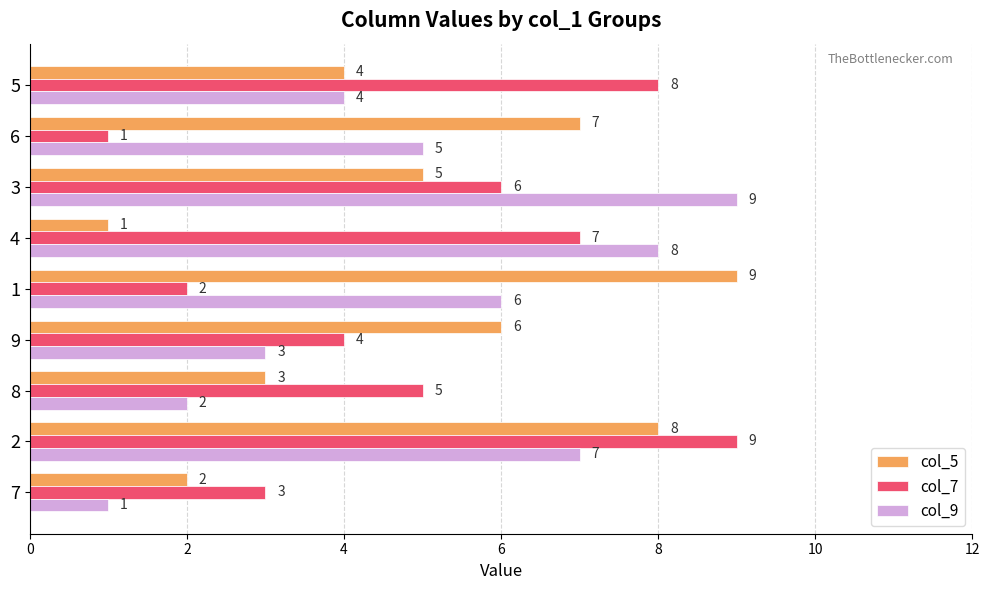

At which label does col_9 reach its minimum?

7